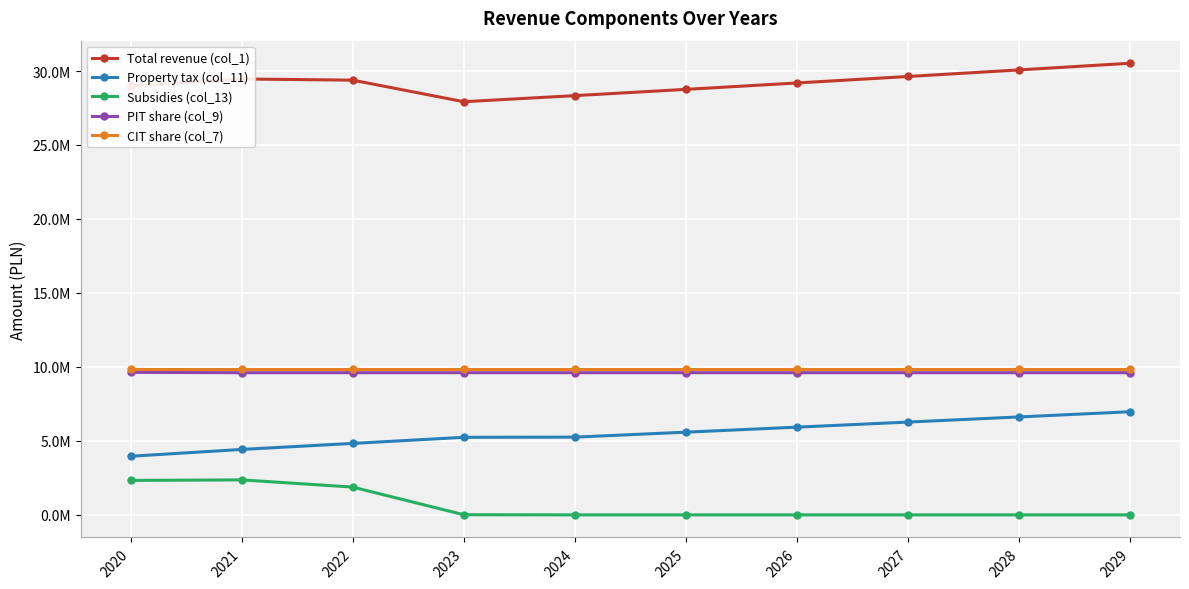

What are all the series names shown in the legend?

Total revenue (col_1), Property tax (col_11), Subsidies (col_13), PIT share (col_9), CIT share (col_7)